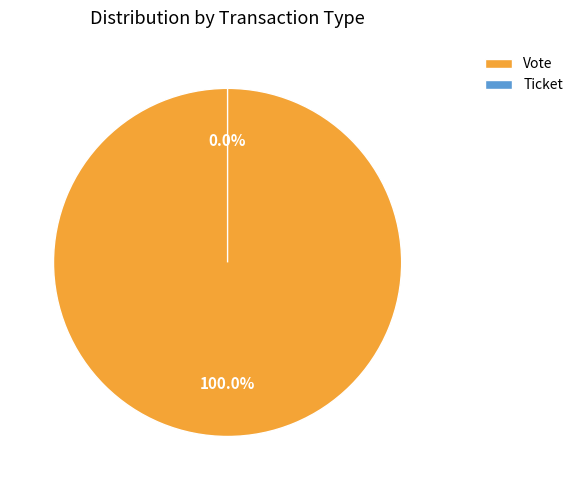

Does any single category account for the majority?

Yes